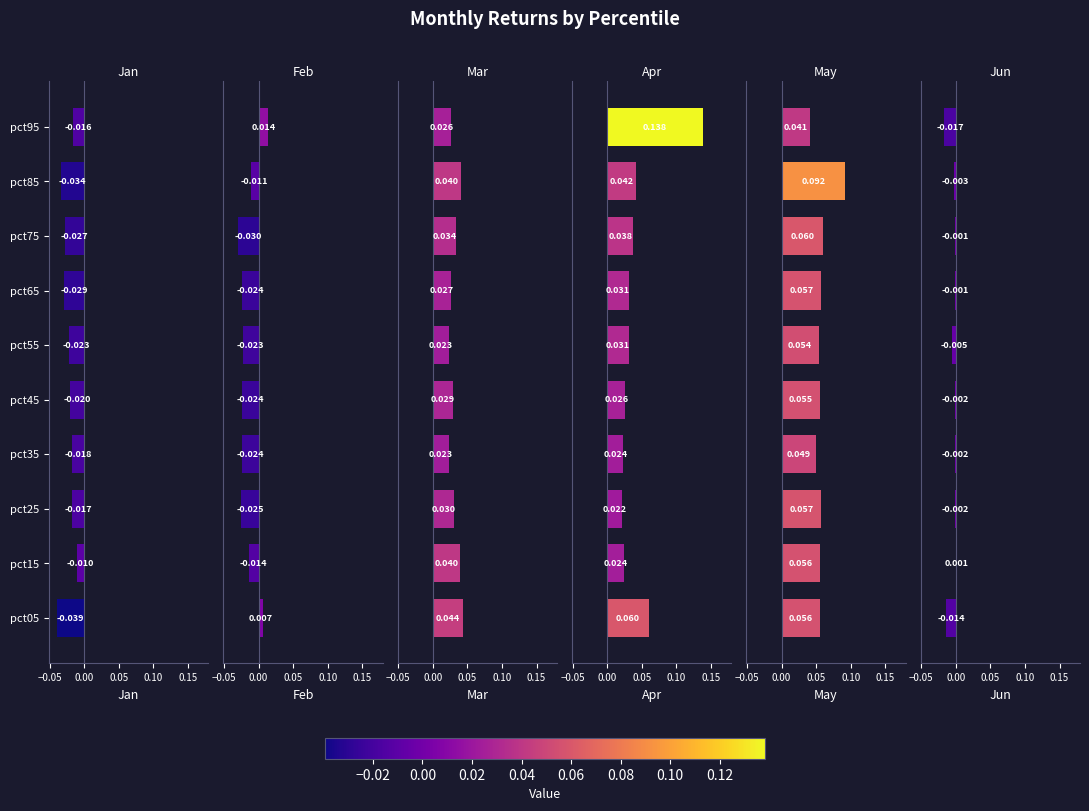

List the series in order of their peak value, lowest first.

Jan, Jun, Feb, Mar, May, Apr